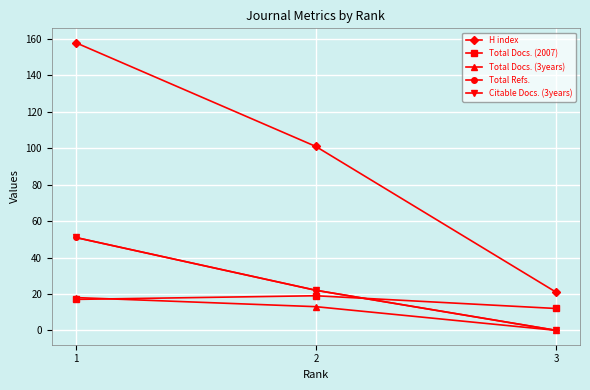

Reading left to right, extract all data points from this chart.

H index: 1=158	2=101	3=21
Total Docs. (2007): 1=17	2=19	3=12
Total Docs. (3years): 1=18	2=13	3=0
Total Refs.: 1=51	2=22	3=0
Citable Docs. (3years): 1=51	2=22	3=0